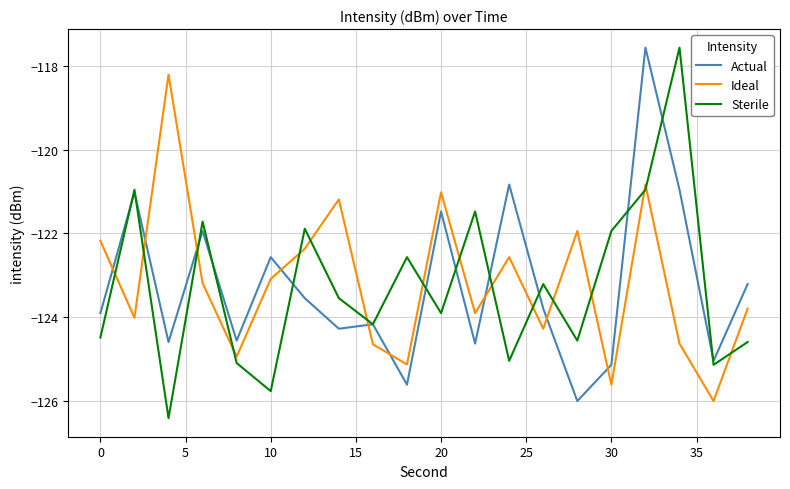

What is the smallest value displayed?

-126.4